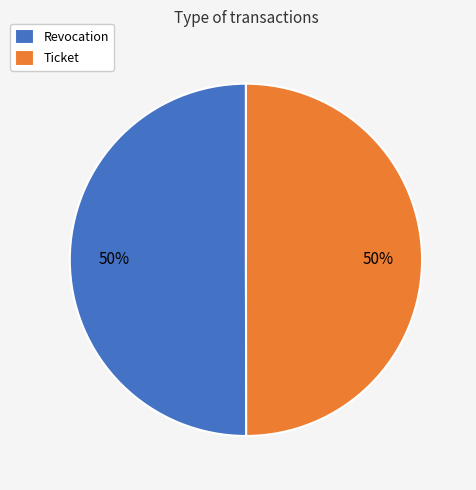

To the nearest percent, what percentage of the pie is Ticket?

50%